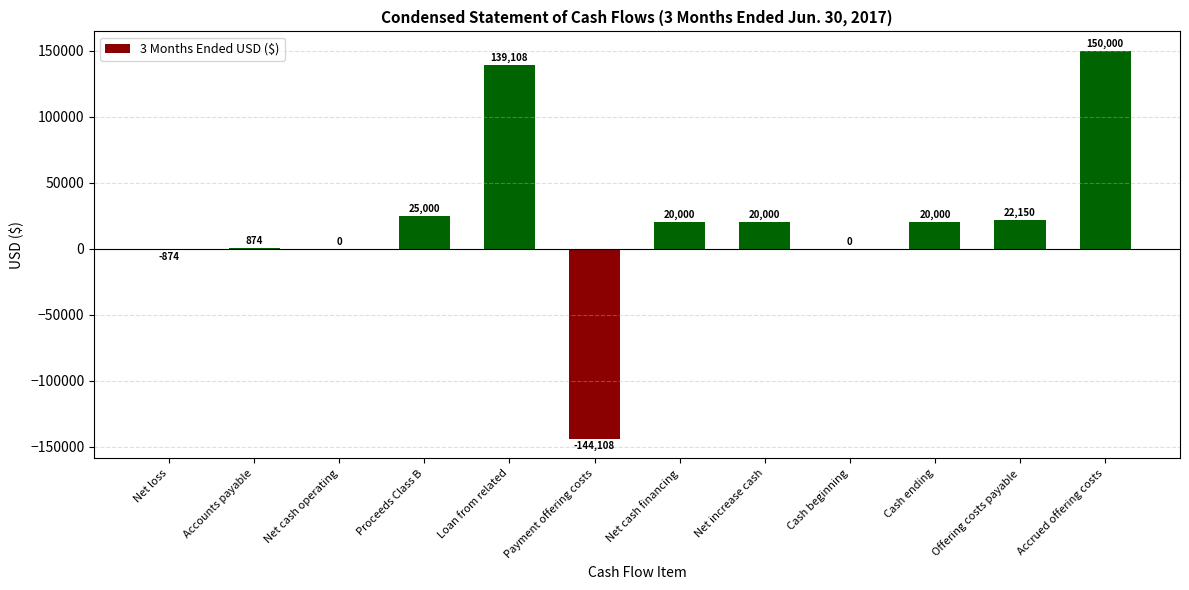

At which label does the data first exceed 20000?

Proceeds Class B